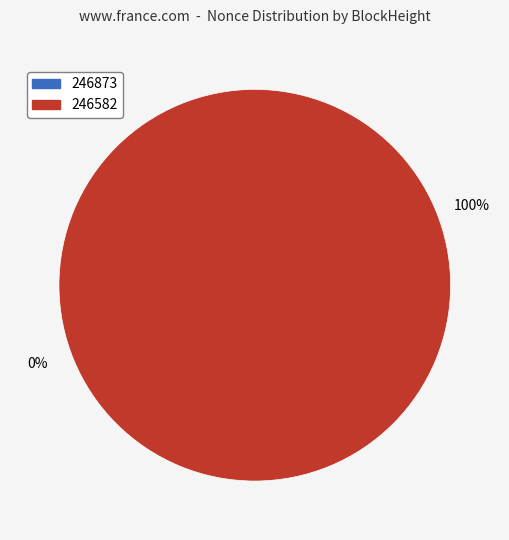

Does any single category account for the majority?

Yes